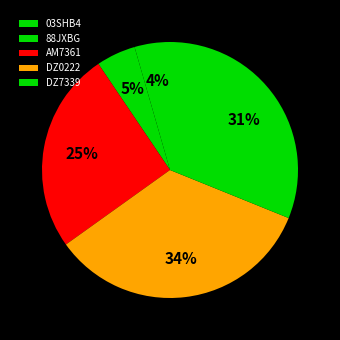

Does any single category account for the majority?

No